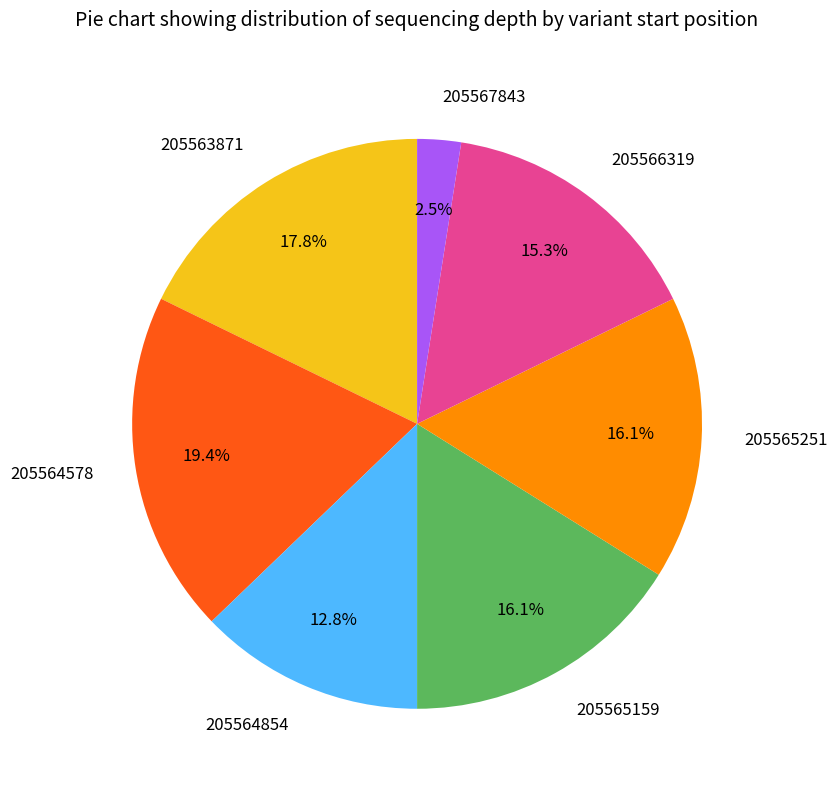

How many slices are in this pie chart?

7